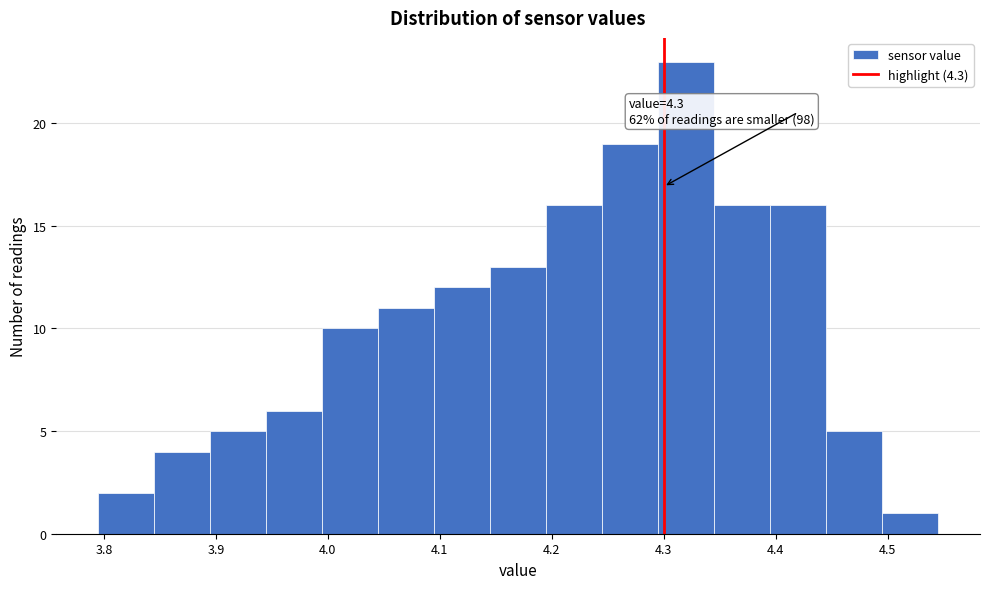

Over which range of the x-axis is the bar tallest?

4.295 to 4.345